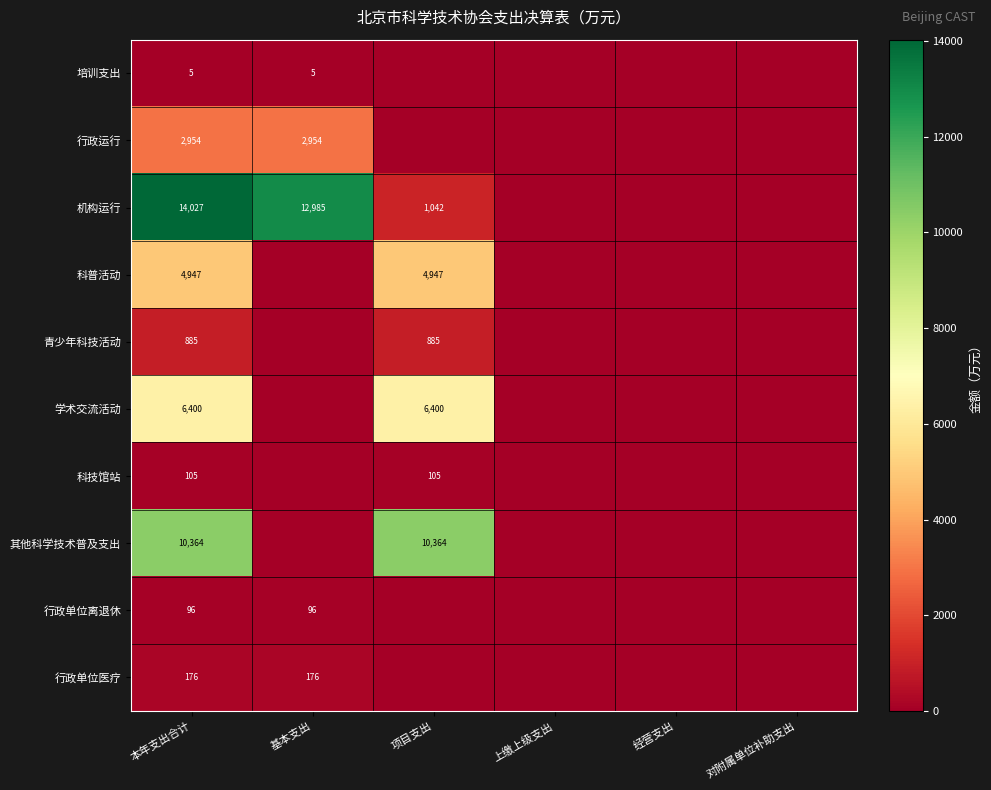

What is the difference between the highest and lowest values at 本年支出合计?

14022